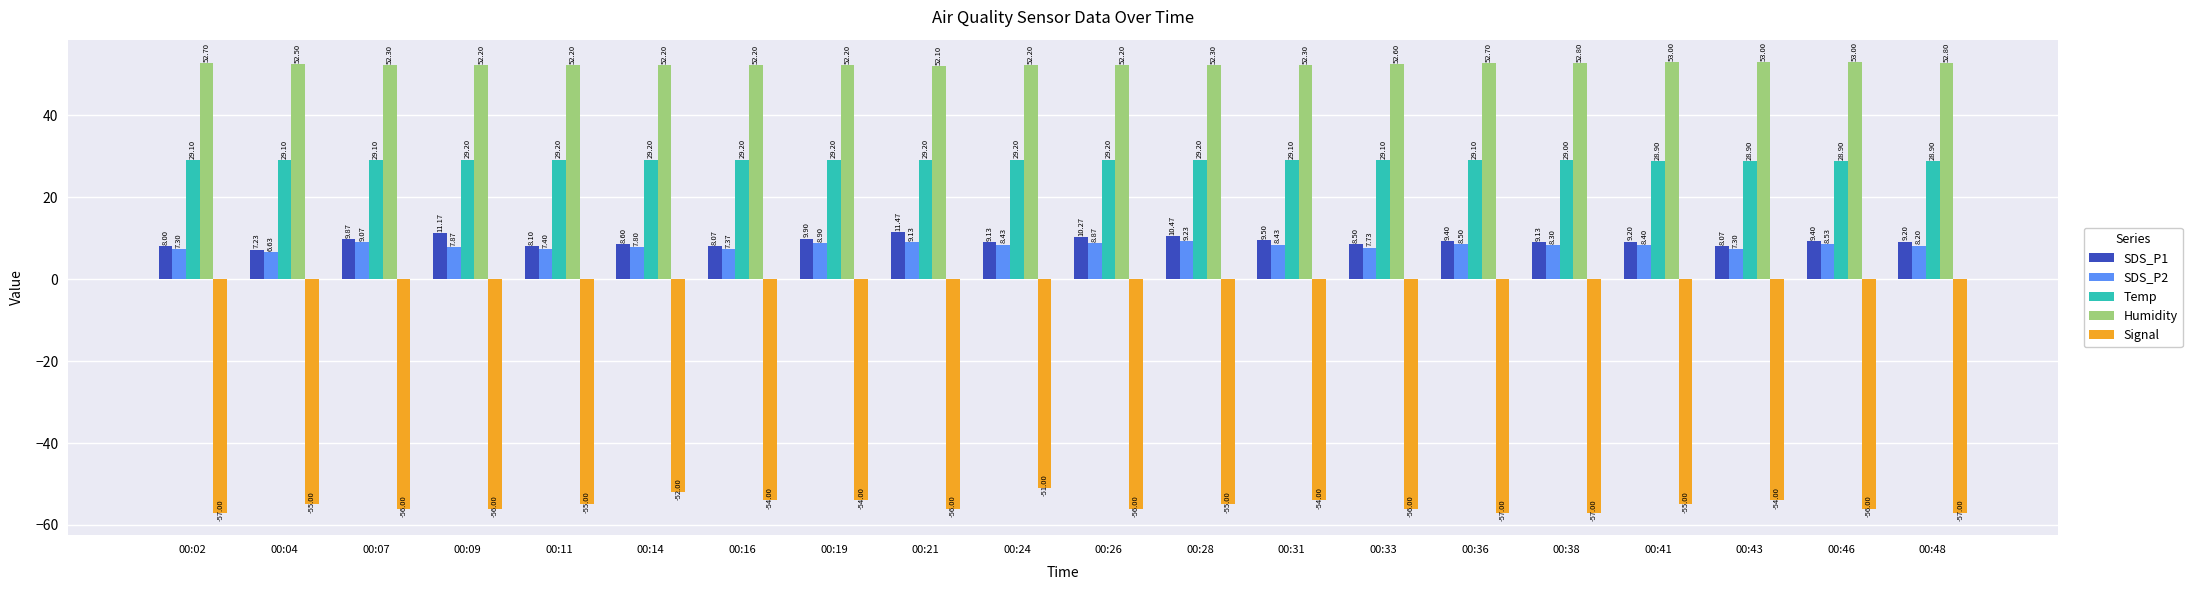

What are all the series names shown in the legend?

SDS_P1, SDS_P2, Temp, Humidity, Signal